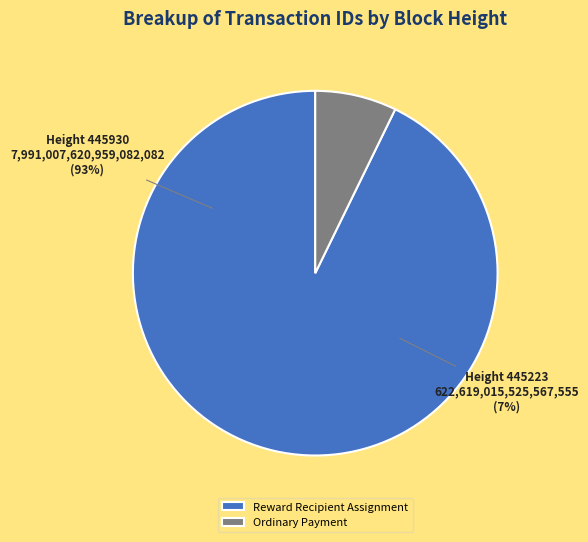

Which category has the biggest portion of the pie?

445930